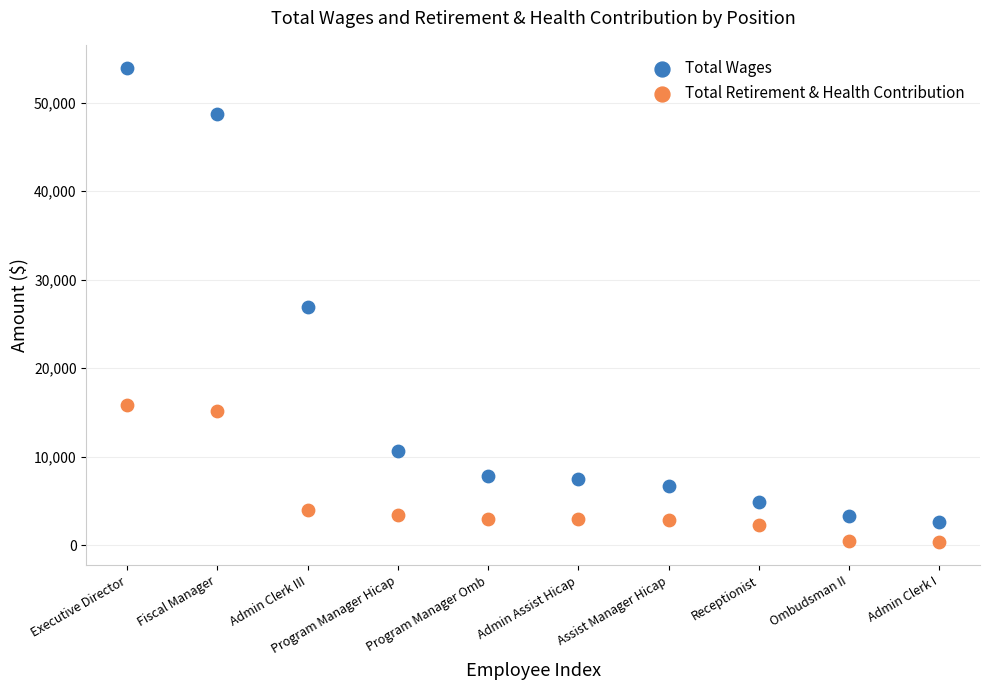

Which series has the largest Y range (max minus min)?

Total Wages